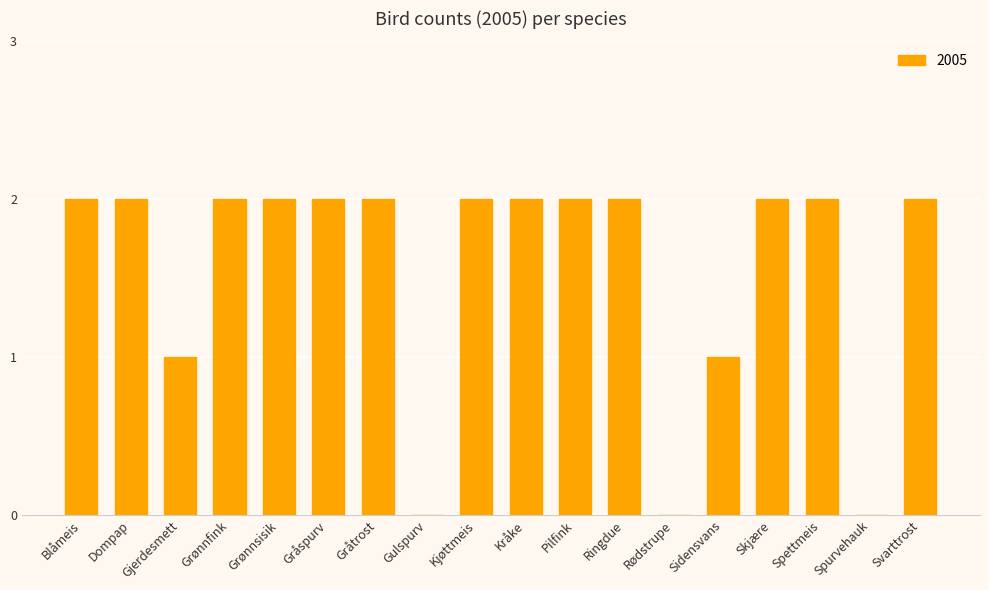

Reading right to left, list all the values displayed in this chart.

Svarttrost=2	Spurvehauk=0	Spettmeis=2	Skjære=2	Sidensvans=1	Rødstrupe=0	Ringdue=2	Pilfink=2	Kråke=2	Kjøttmeis=2	Gulspurv=0	Gråtrost=2	Gråspurv=2	Grønnsisik=2	Grønnfink=2	Gjerdesmett=1	Dompap=2	Blåmeis=2